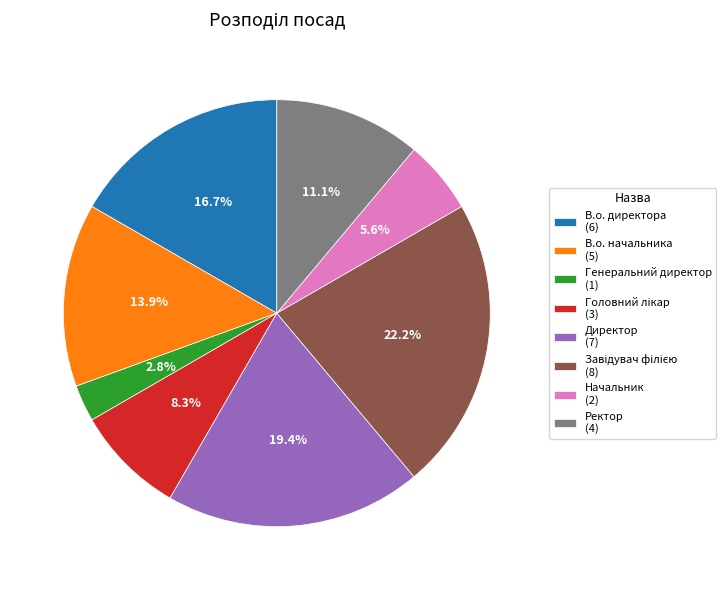

How many slices are in this pie chart?

8